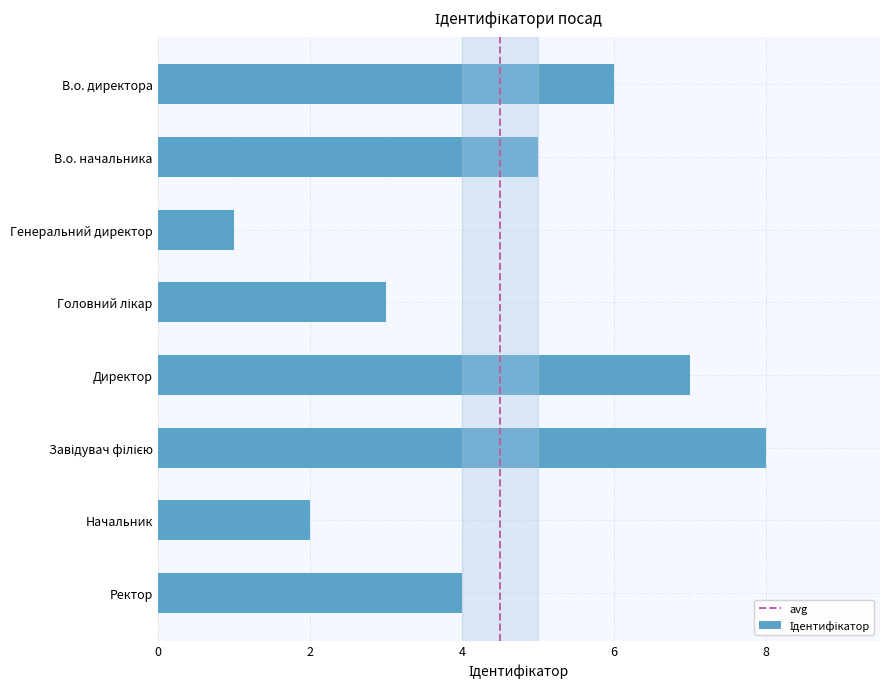

The chart shows a value of 4 at В.о. директора. True or false?

False